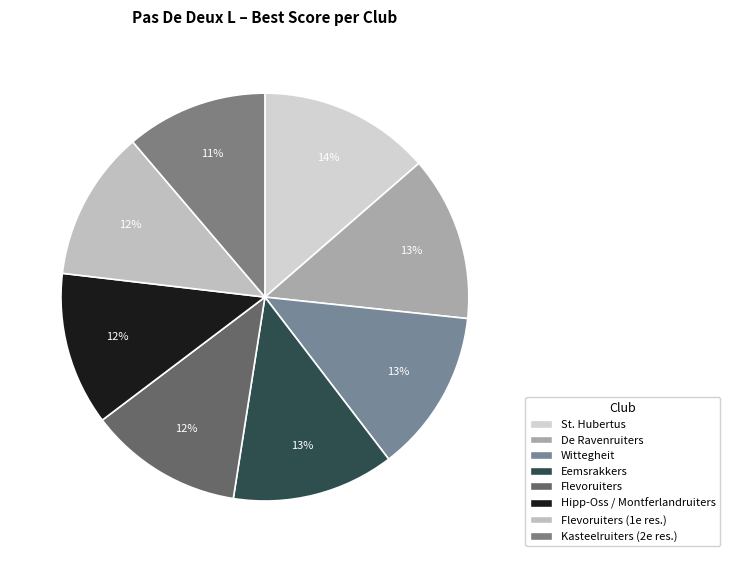

How many segments does this pie chart have?

8